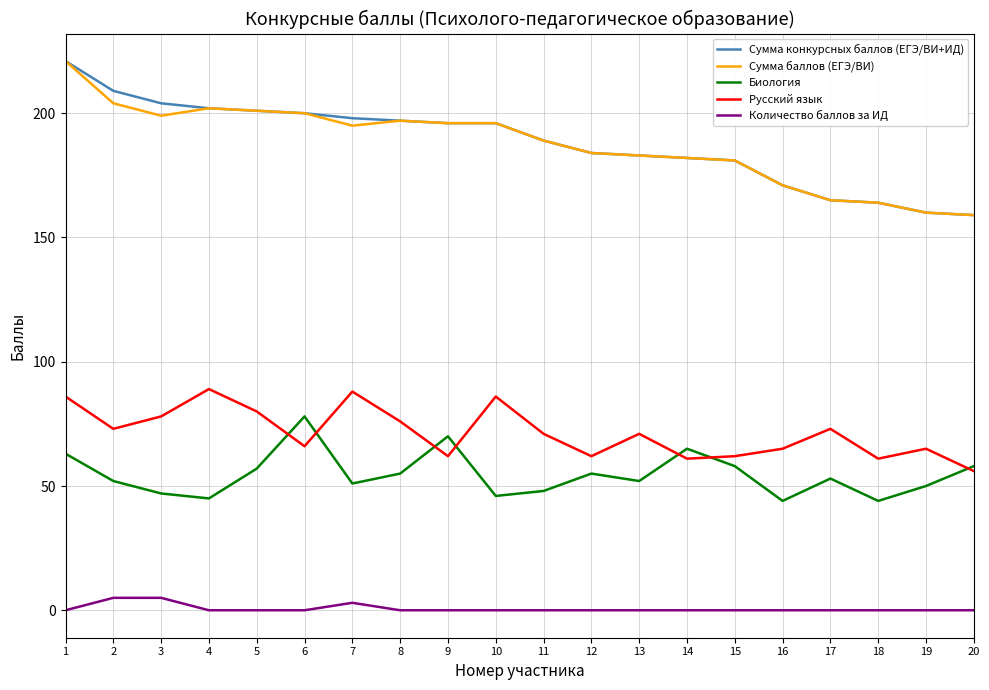

Is the value of Биология at 8 greater than the value of Количество баллов за ИД at 18?

Yes